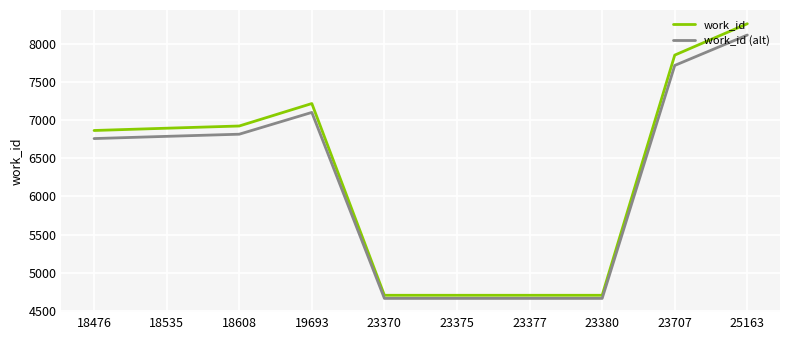

What is the total value across all series at 18535?

13685.1